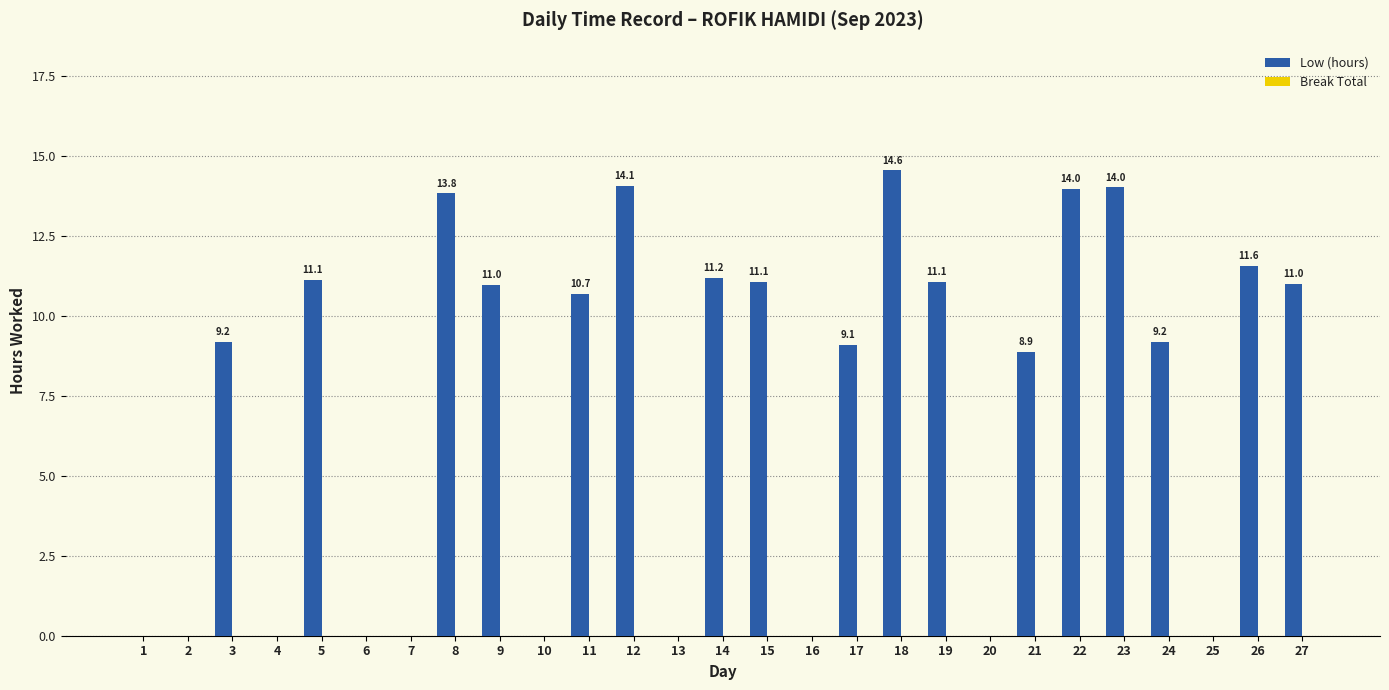

Count the number of categories in the chart.

27